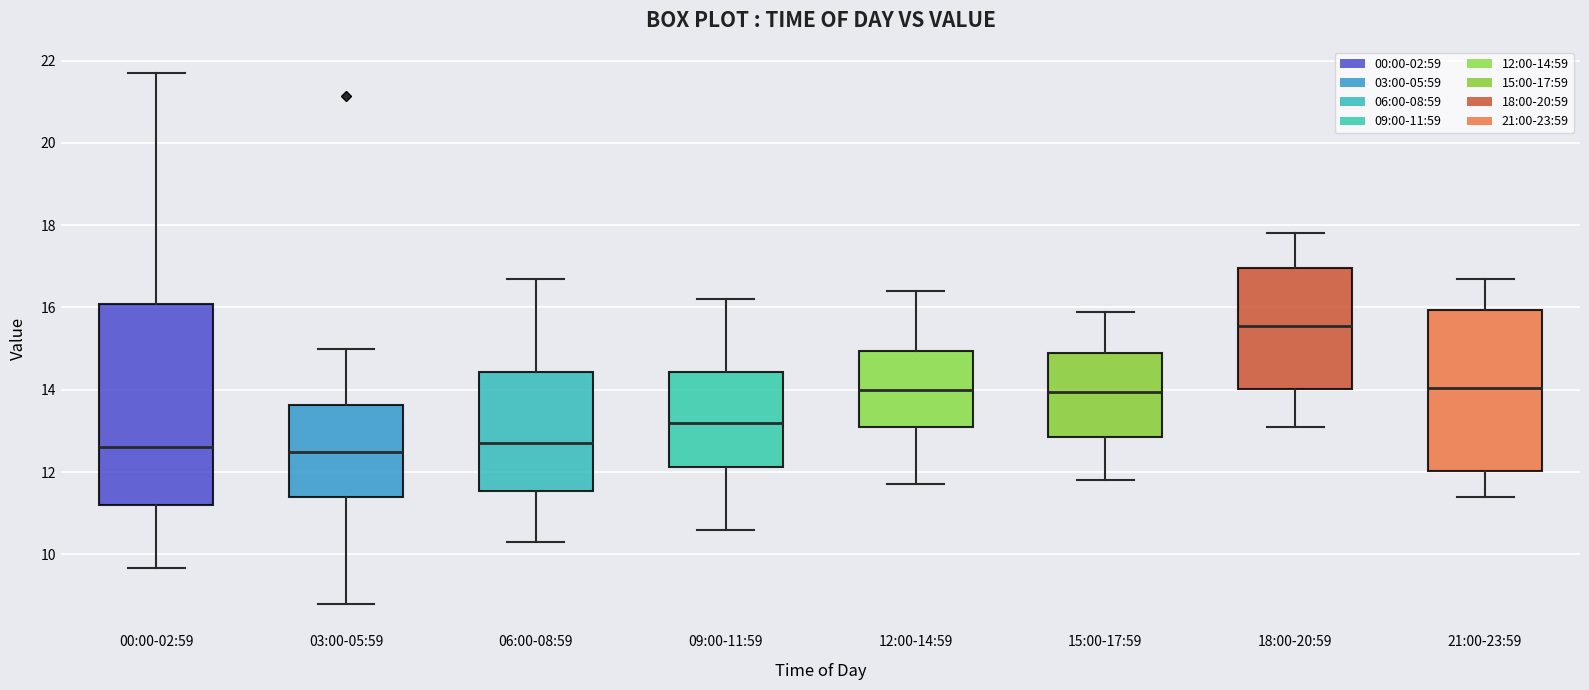

Reading left to right, transcribe this box plot: for each box, give where its median line is, the range the box spans, and where its two whiskers end, as read against the y-axis. The values are not printed on the chart, so give them approximately, as read against the axis.

00:00-02:59: median 12.6, box 11.2 to 16.0, whiskers 9.6 to 21.8
03:00-05:59: median 12.4, box 11.4 to 13.6, whiskers 8.8 to 15.0
06:00-08:59: median 12.8, box 11.6 to 14.4, whiskers 10.4 to 16.8
09:00-11:59: median 13.2, box 12.2 to 14.4, whiskers 10.6 to 16.2
12:00-14:59: median 14.0, box 13.2 to 15.0, whiskers 11.8 to 16.4
15:00-17:59: median 14.0, box 12.8 to 15.0, whiskers 11.8 to 16.0
18:00-20:59: median 15.6, box 14.0 to 17.0, whiskers 13.2 to 17.8
21:00-23:59: median 14.0, box 12.0 to 16.0, whiskers 11.4 to 16.8